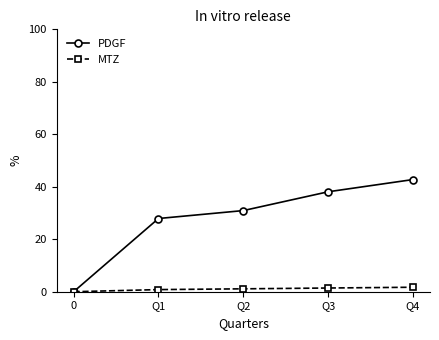

Rank the series by their maximum value, from lowest to highest.

MTZ, PDGF